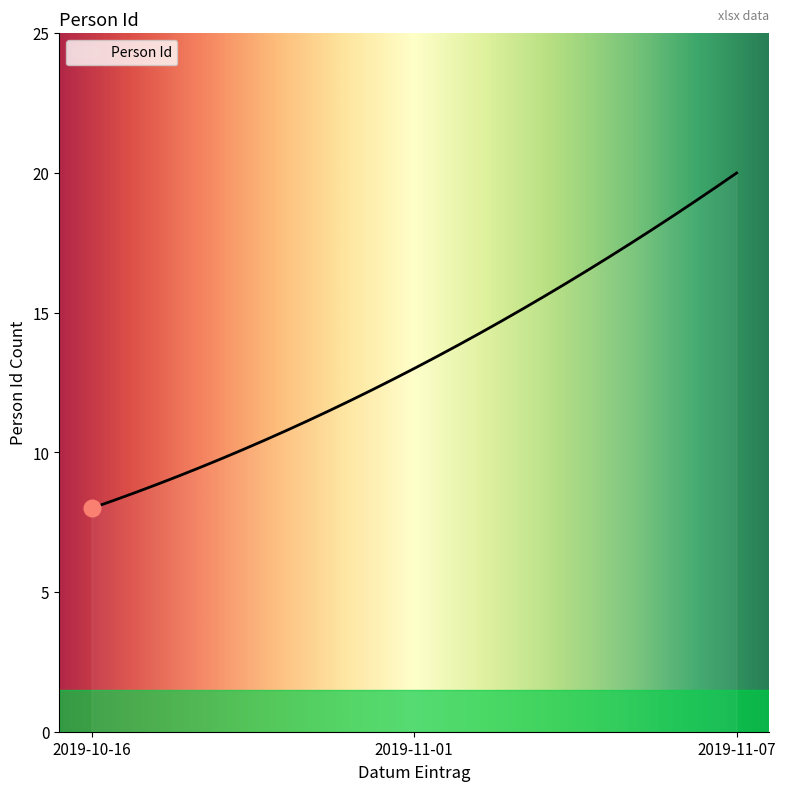

What is the difference between the maximum and minimum values?

12.0